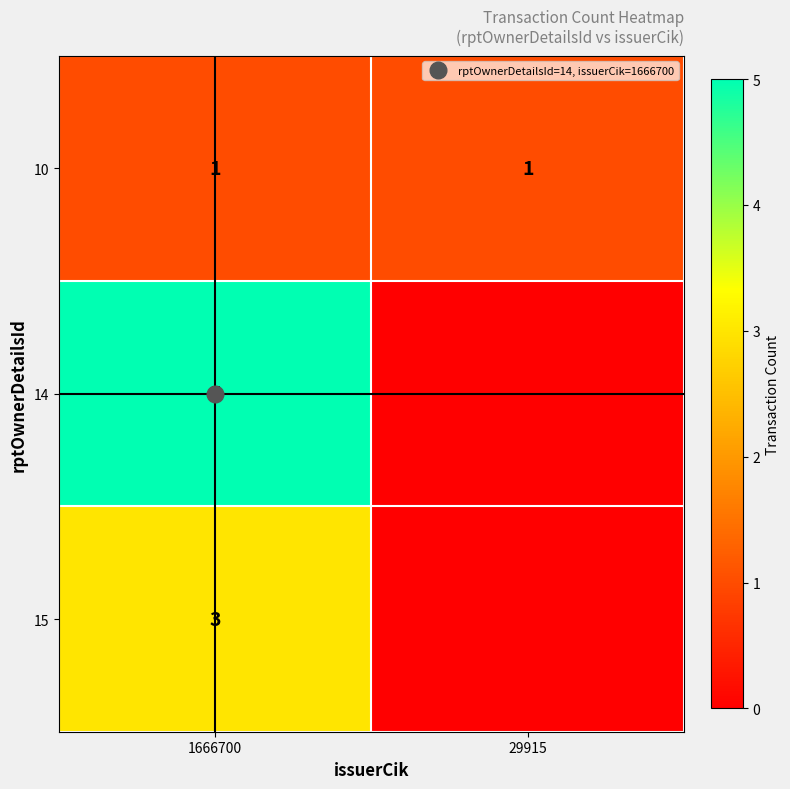

Which category has the highest value in the 14 series?

1666700